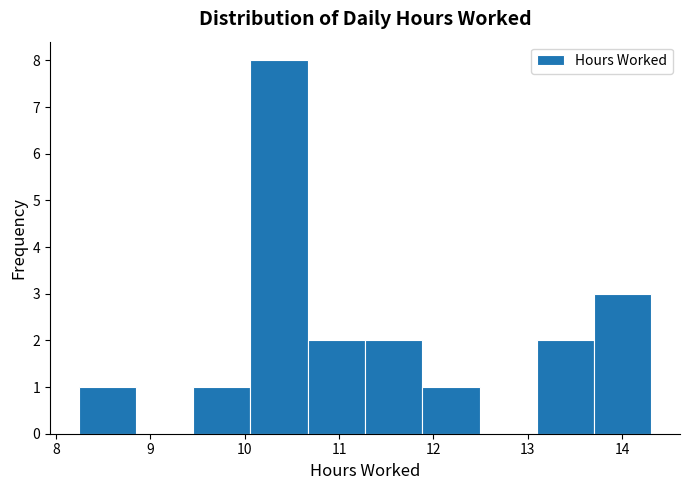

What is the height of the bar covering 8.2 to 8.8 on the x-axis? Neither the bar edges nor the heights are printed on the chart, so give them approximately, as read against the axes.

1